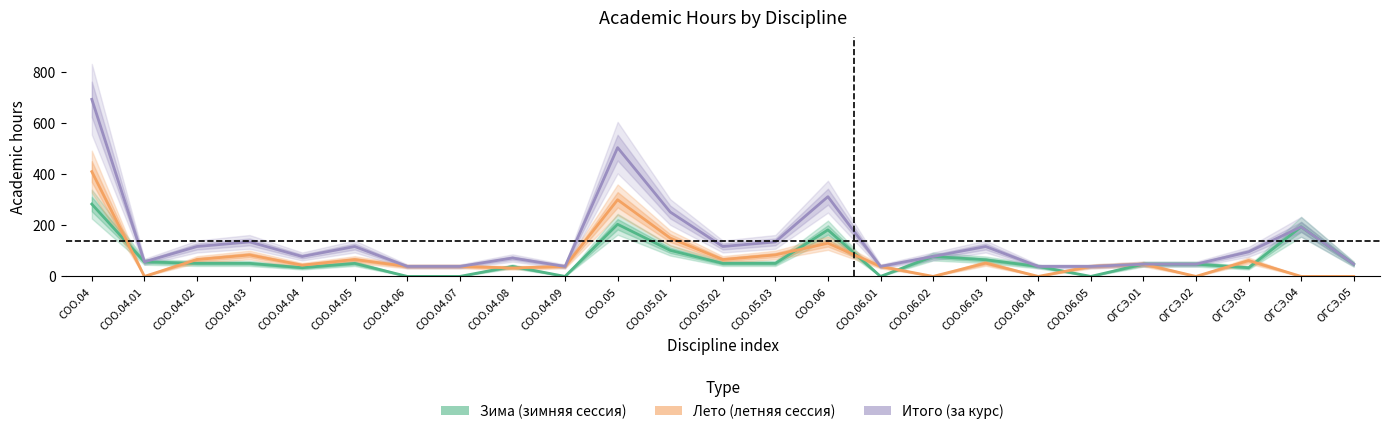

What is the sum of all Лето (летняя сессия) values?

1790